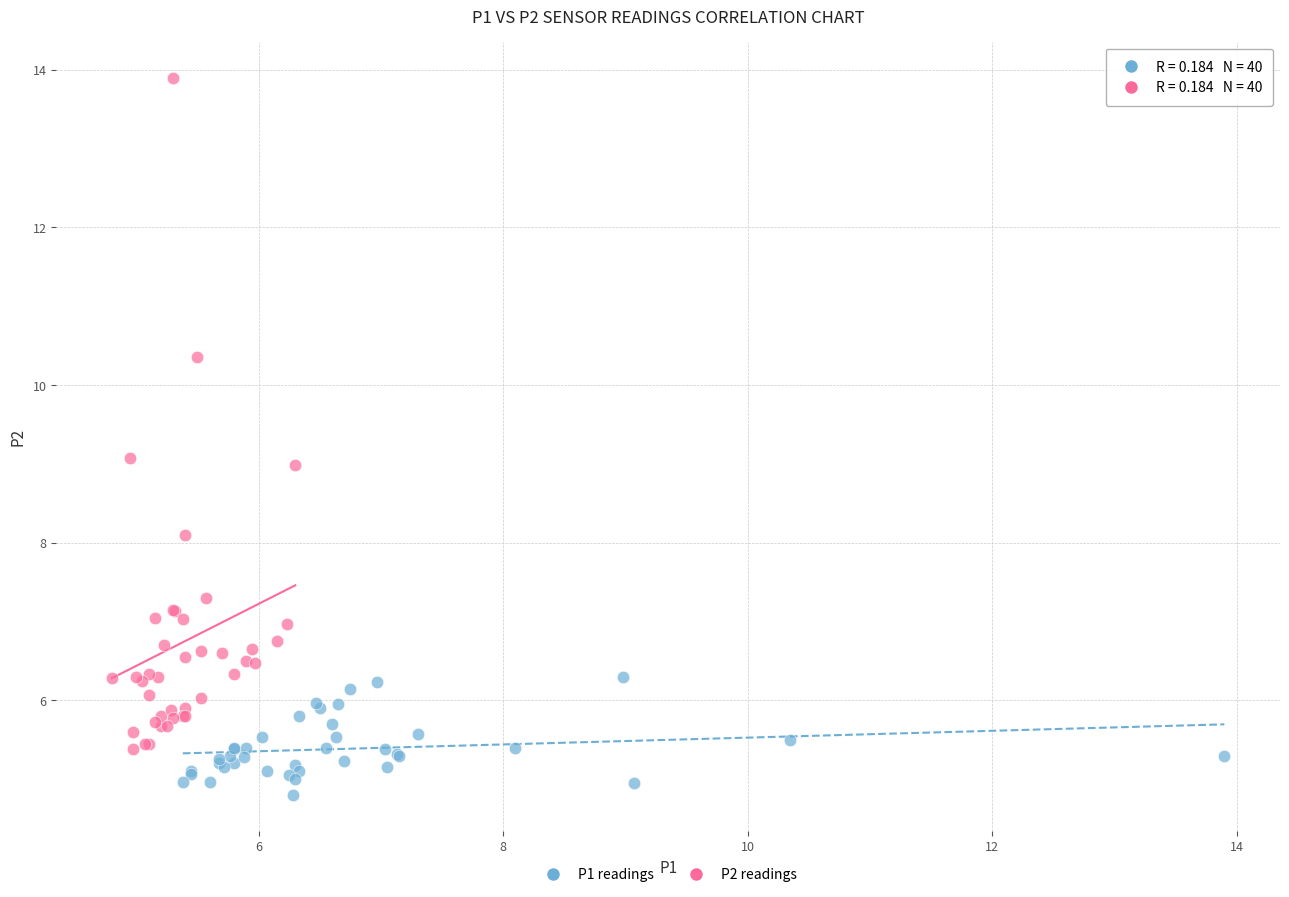

Which series contains the lowest Y value?

P1 readings